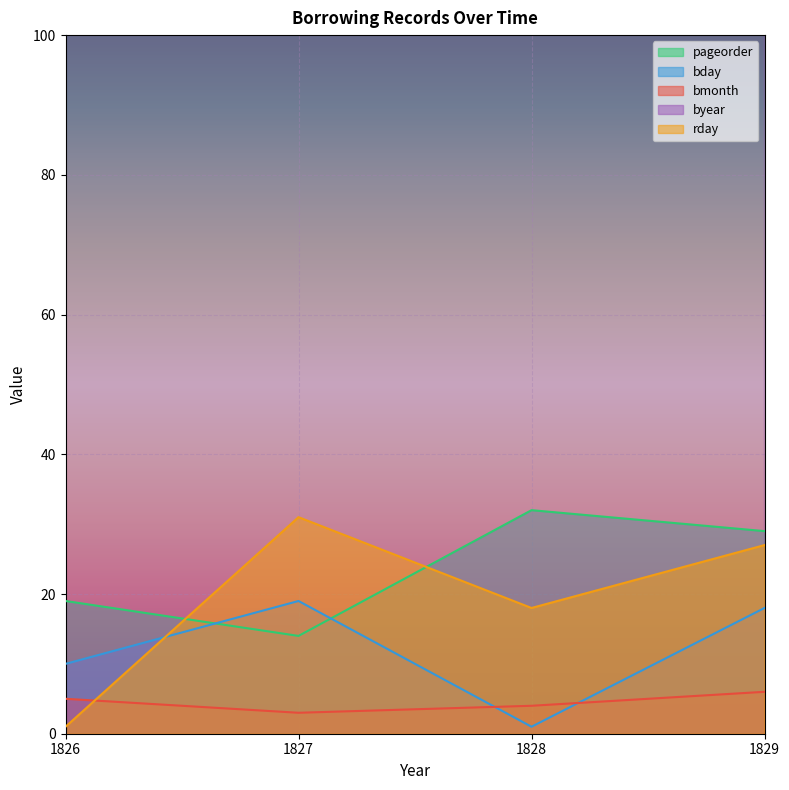

What is the difference between the maximum and second lowest values in the byear series?

2